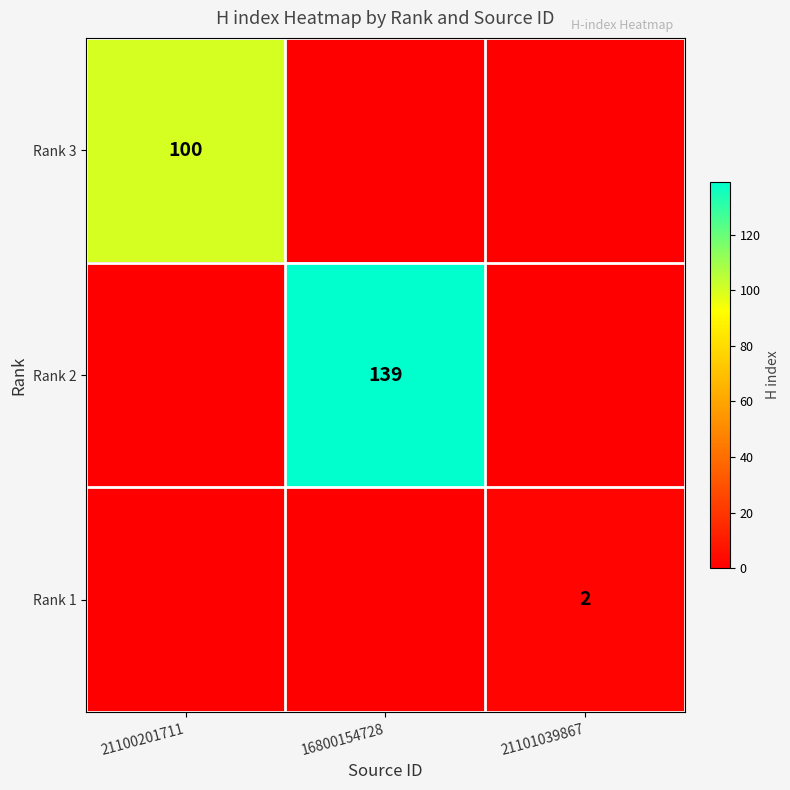

Is it true that Rank 3 equals 65 at 21100201711?

False